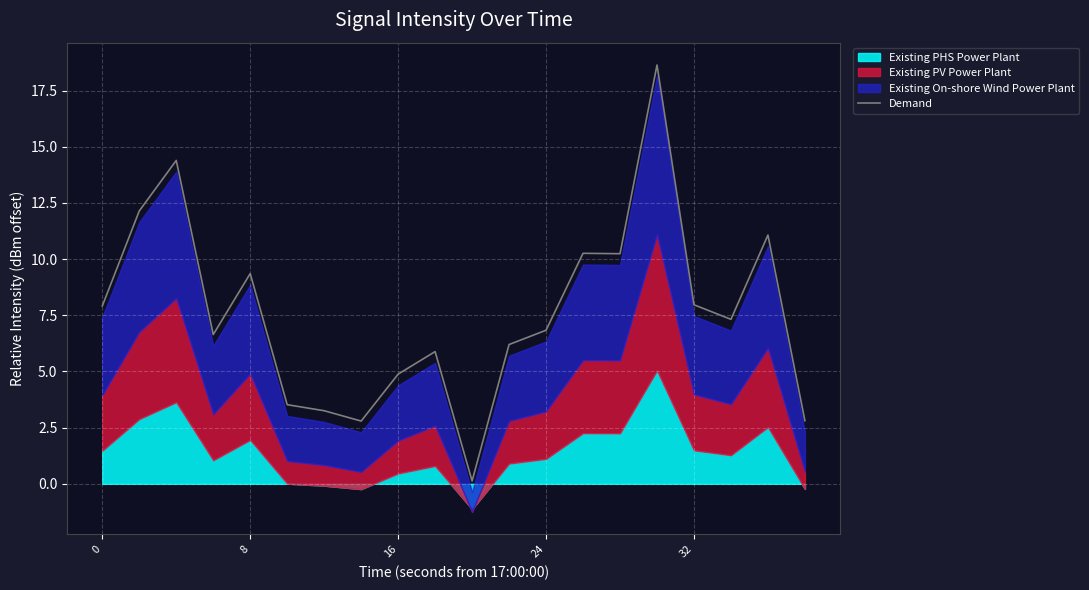

Count the number of categories in the chart.

20